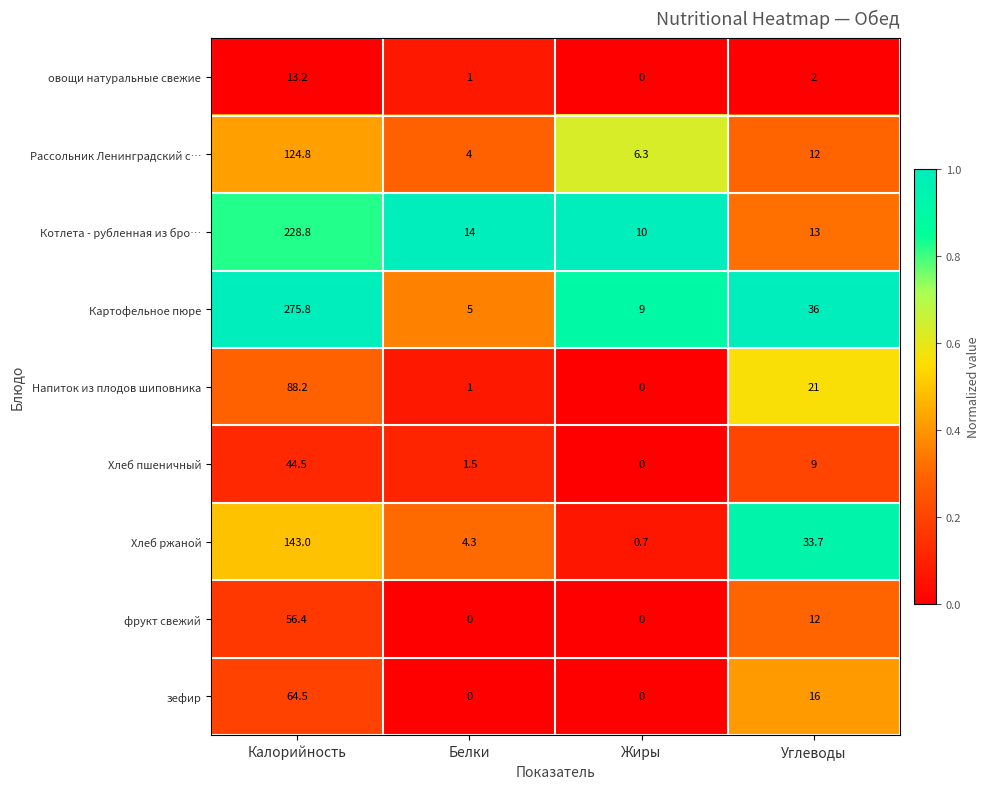

What is the total value across all series at Углеводы?

154.7